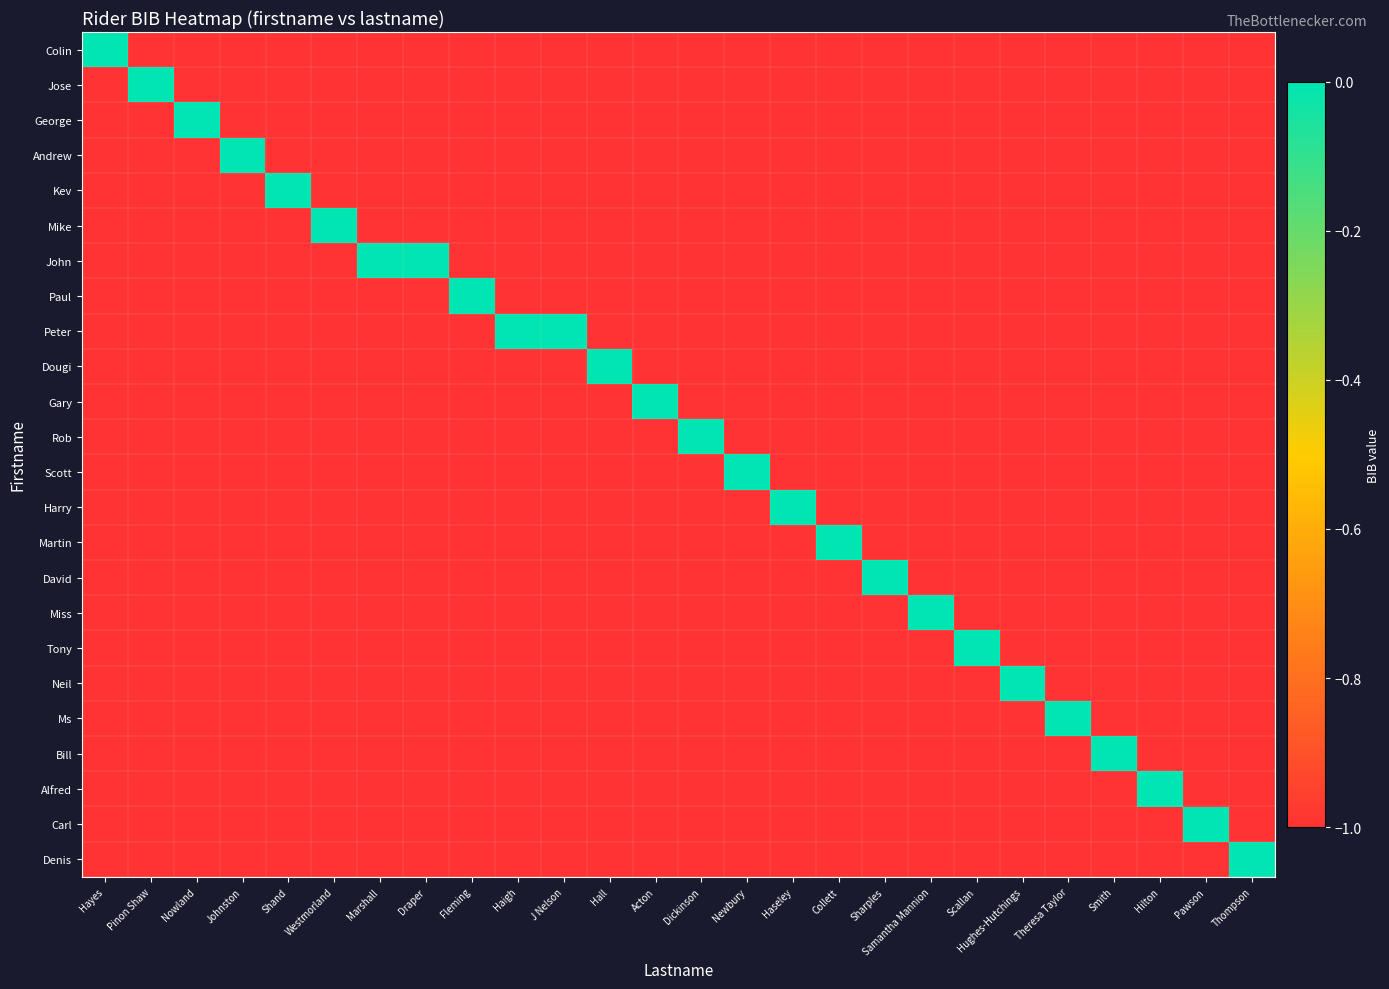

Count the number of data series in this chart.

24